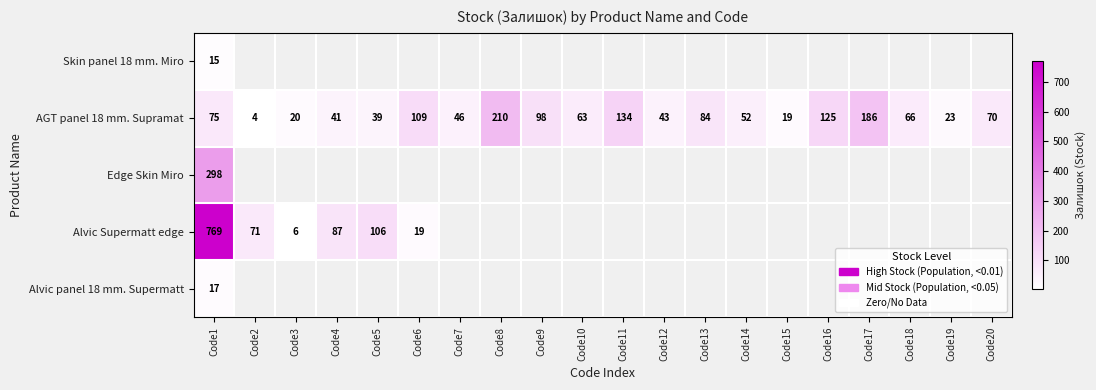

How many data points does each series have?

20